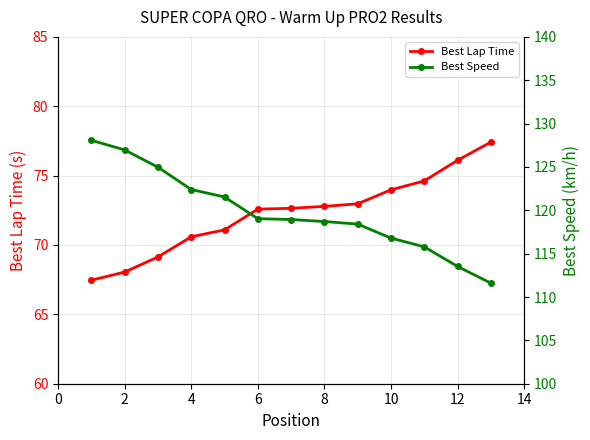

At which label does Best Lap Time first exceed 72?

6